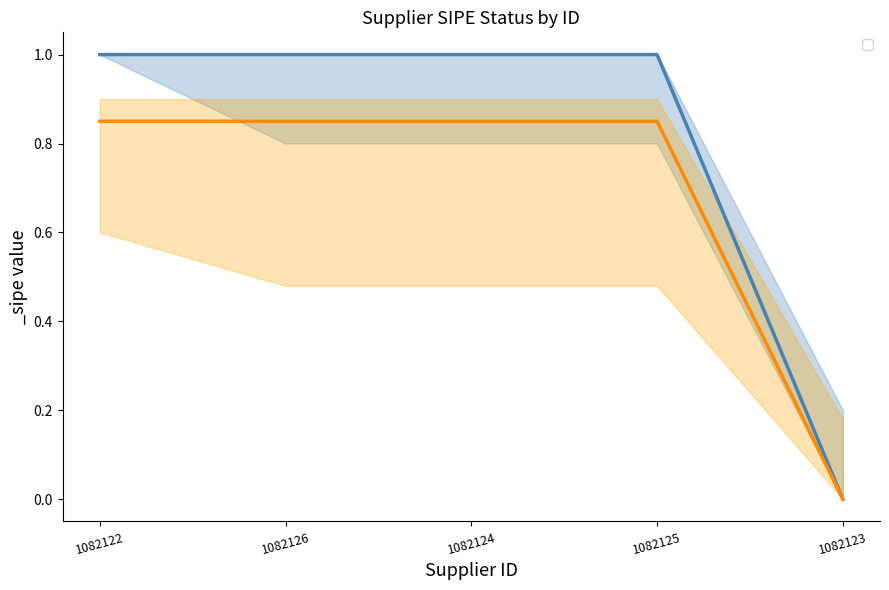

How many data points does each series have?

5